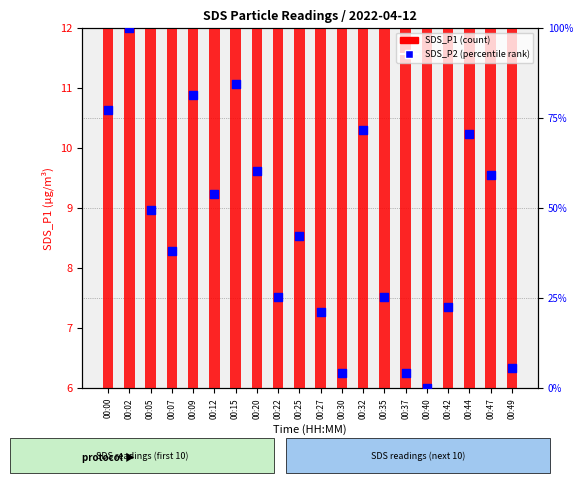

Which series reaches the maximum Y coordinate?

SDS_P2 (percentile rank)